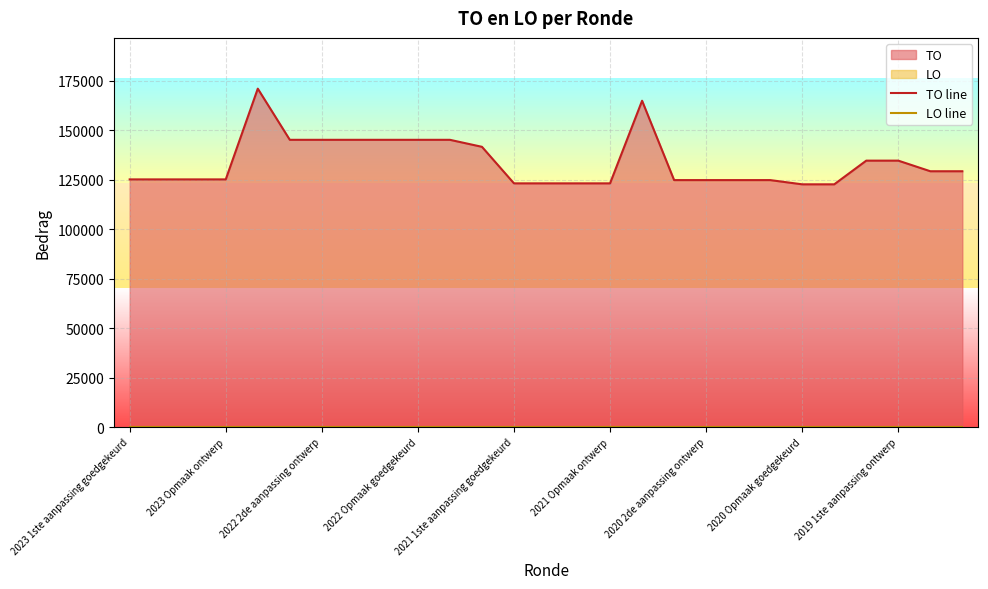

Is it true that TO line equals 68177 at 23?

False